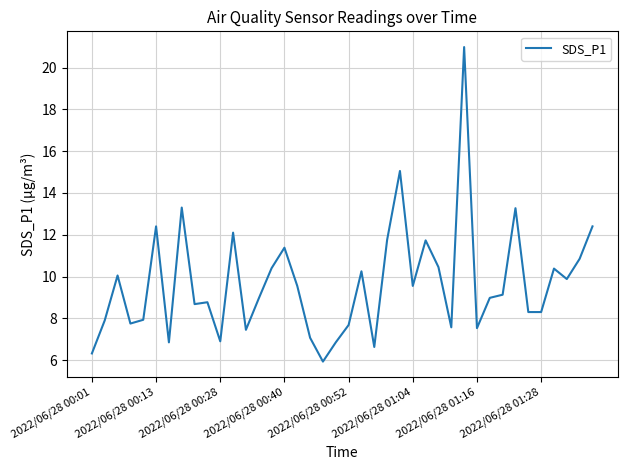

What is the minimum value shown in the chart?

5.9